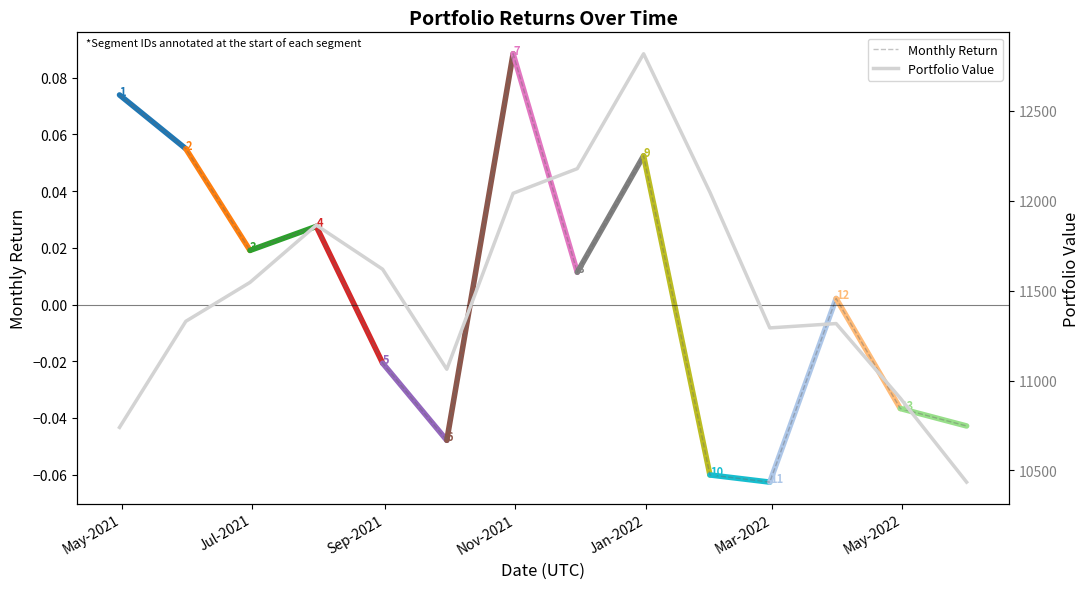

At 2022-03-31, list the series in order from largest to smallest.

Portfolio Value, Monthly Return